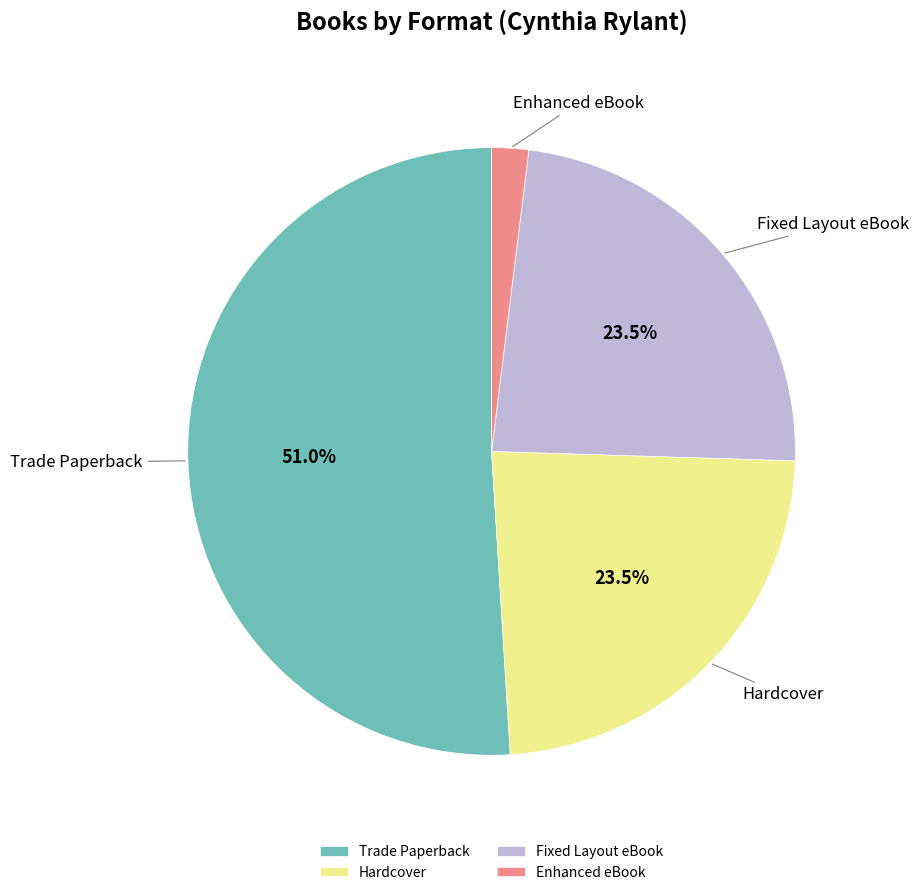

Between Fixed Layout eBook and Enhanced eBook, which is larger?

Fixed Layout eBook